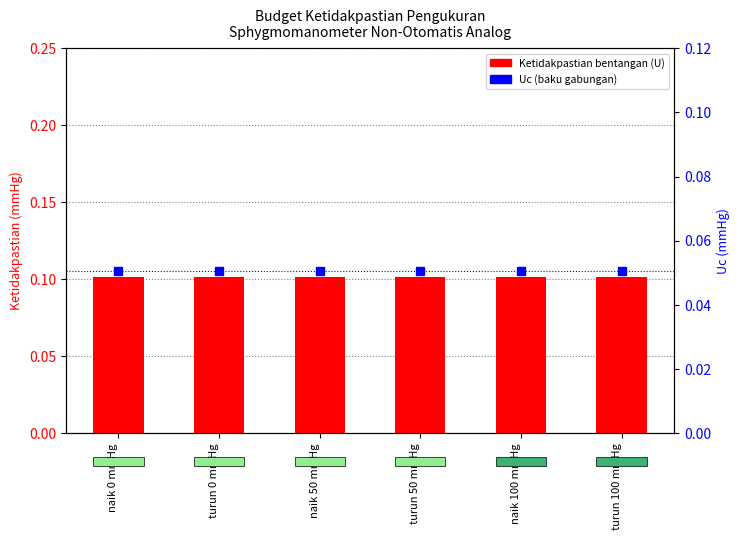

What are all the series names shown in the legend?

Ketidakpastian bentangan (U), Uc (baku gabungan)